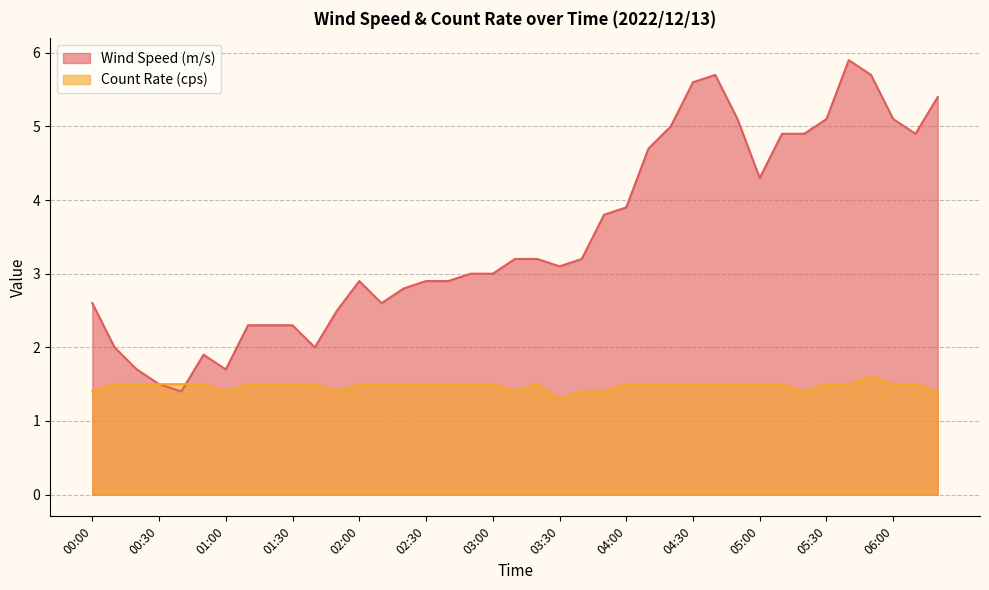

Between 01:40 and 05:10, which series saw the biggest shift?

Wind Speed (m/s)